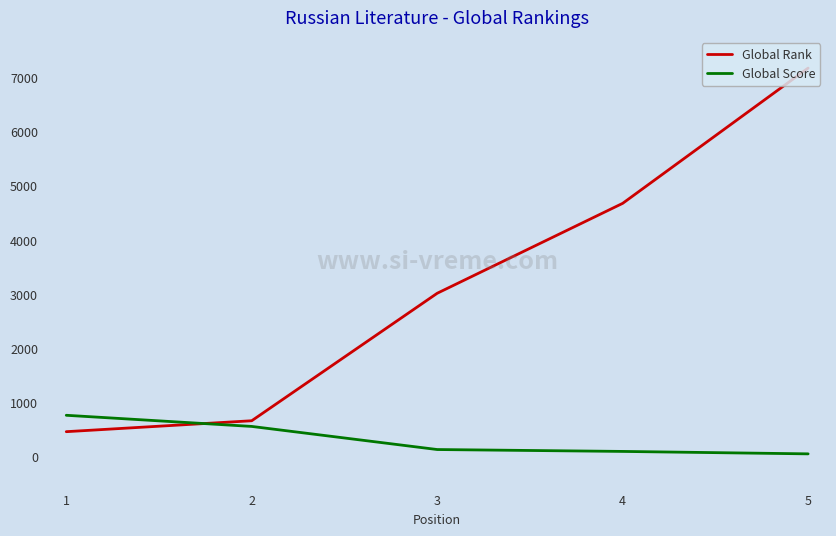

What is the maximum value shown in the chart?

7175